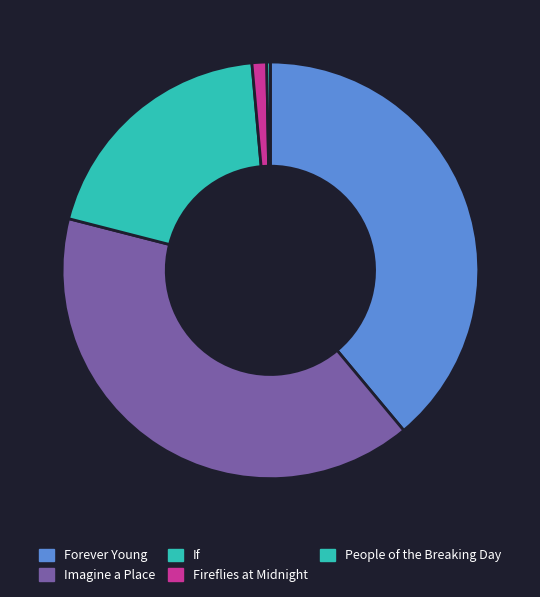

How many segments does this pie chart have?

5